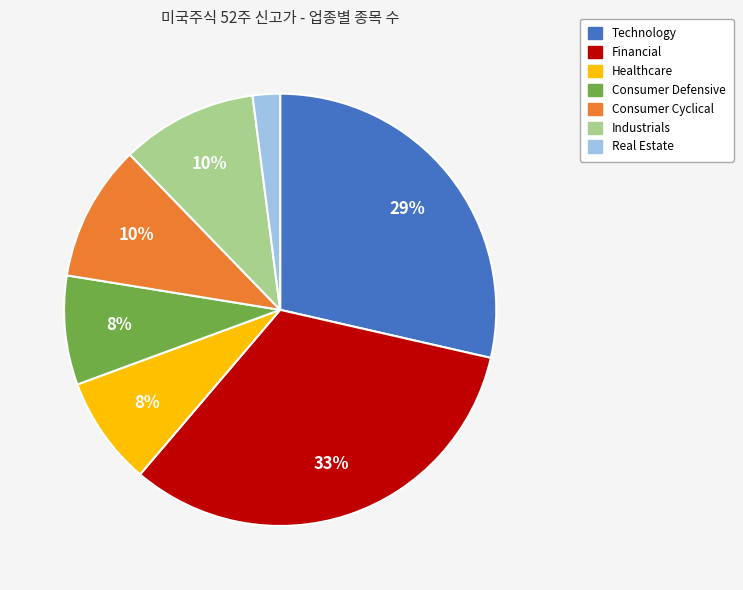

Combined, do Industrials and Consumer Defensive account for over 50%?

No